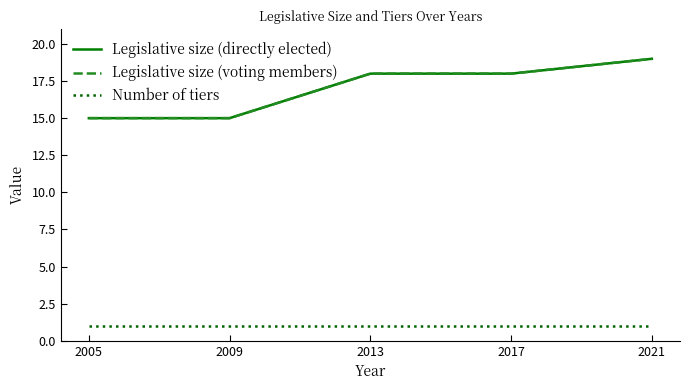

Which series changed the most between 2005 and 2013?

Legislative size (directly elected)